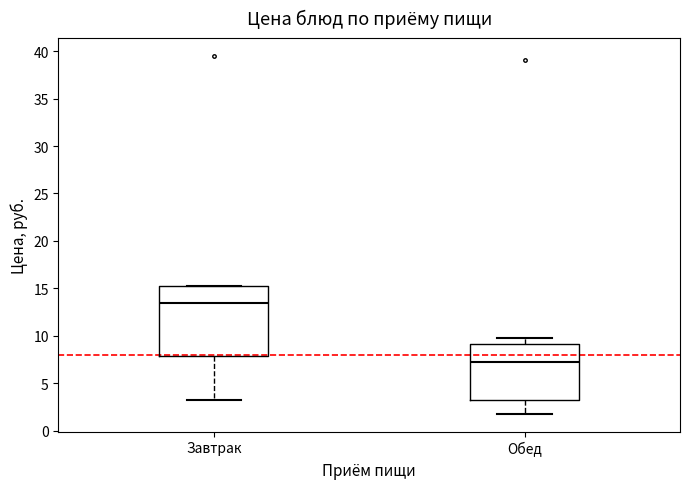

Reading left to right, transcribe this box plot: for each box, give where its median line is, the range the box spans, and where its two whiskers end, as read against the y-axis. The values are not printed on the chart, so give them approximately, as read against the axis.

Завтрак: median 13.5, box 8.0 to 15.5, whiskers 3.5 to 15.5
Обед: median 7.0, box 3.0 to 9.0, whiskers 2.0 to 9.5